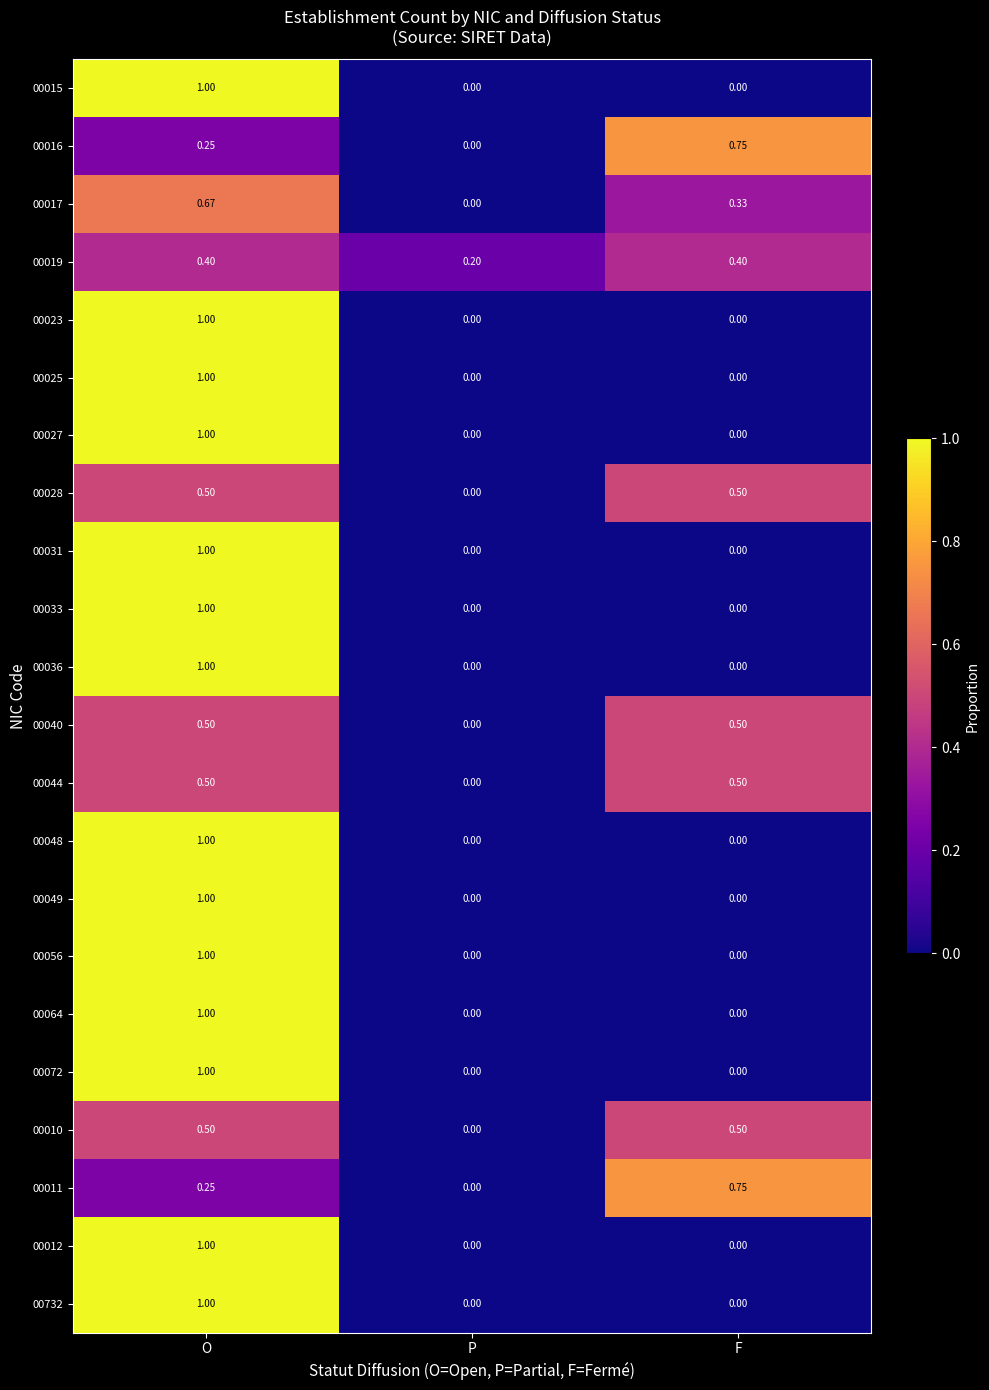

At which category is the sum across all series the highest?

O